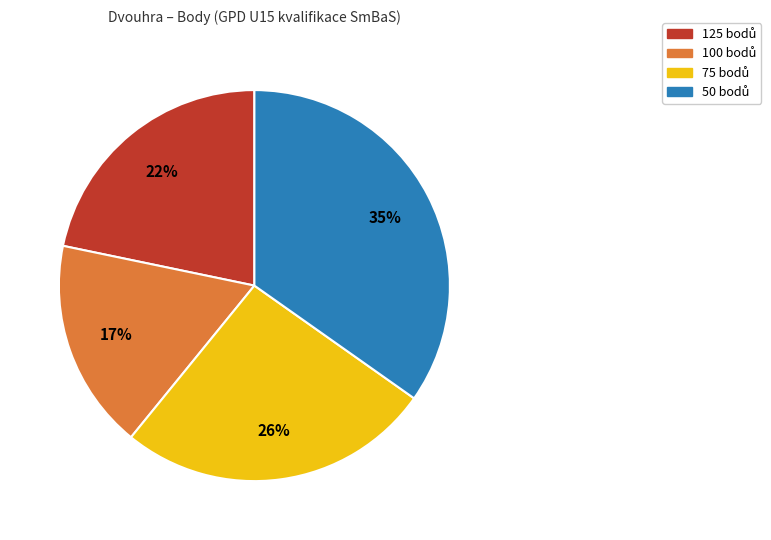

To the nearest percent, what is the average slice percentage?

25%